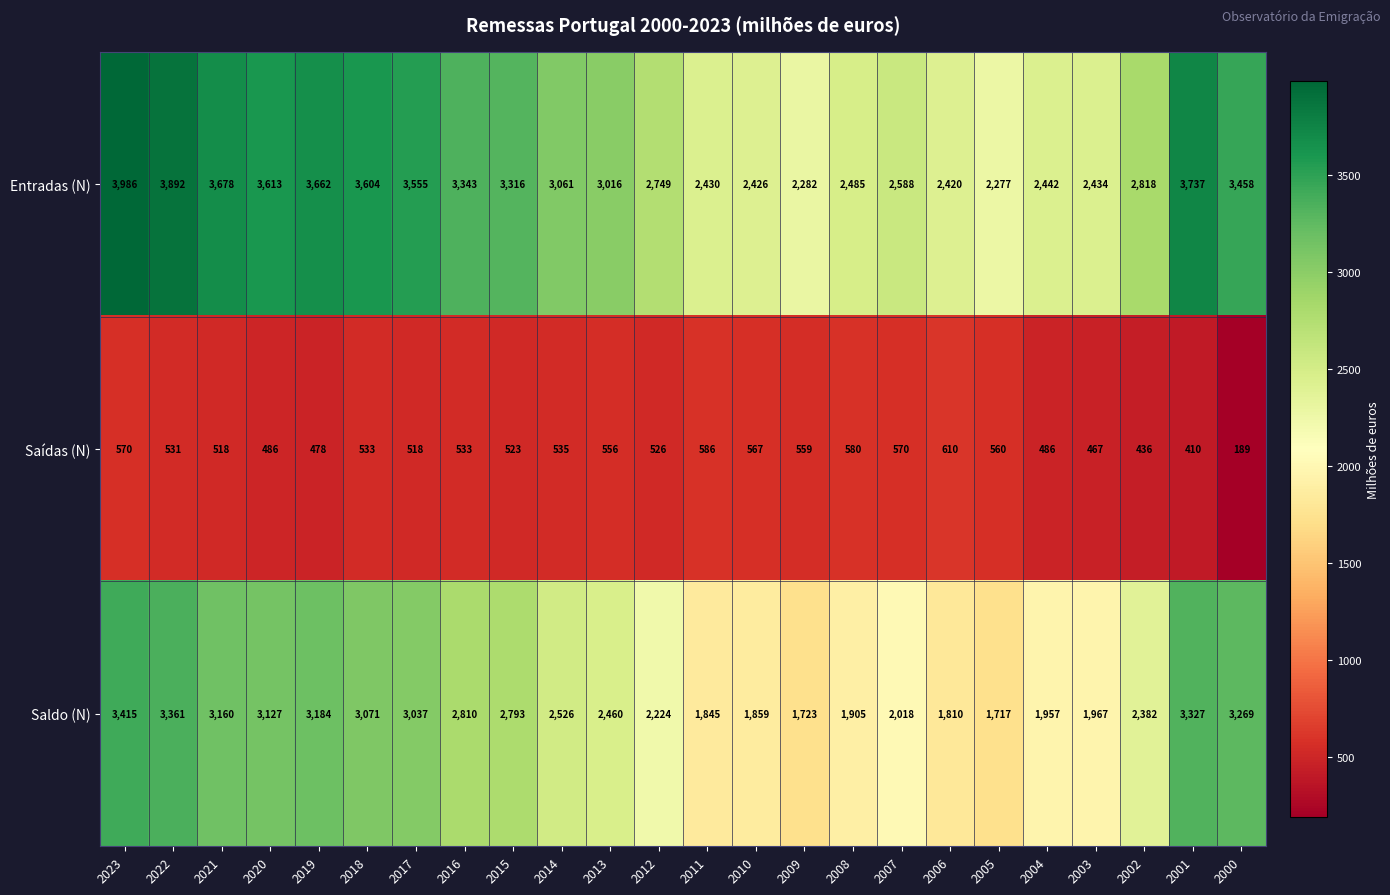

Which series has the widest spread of values?

Entradas (N)